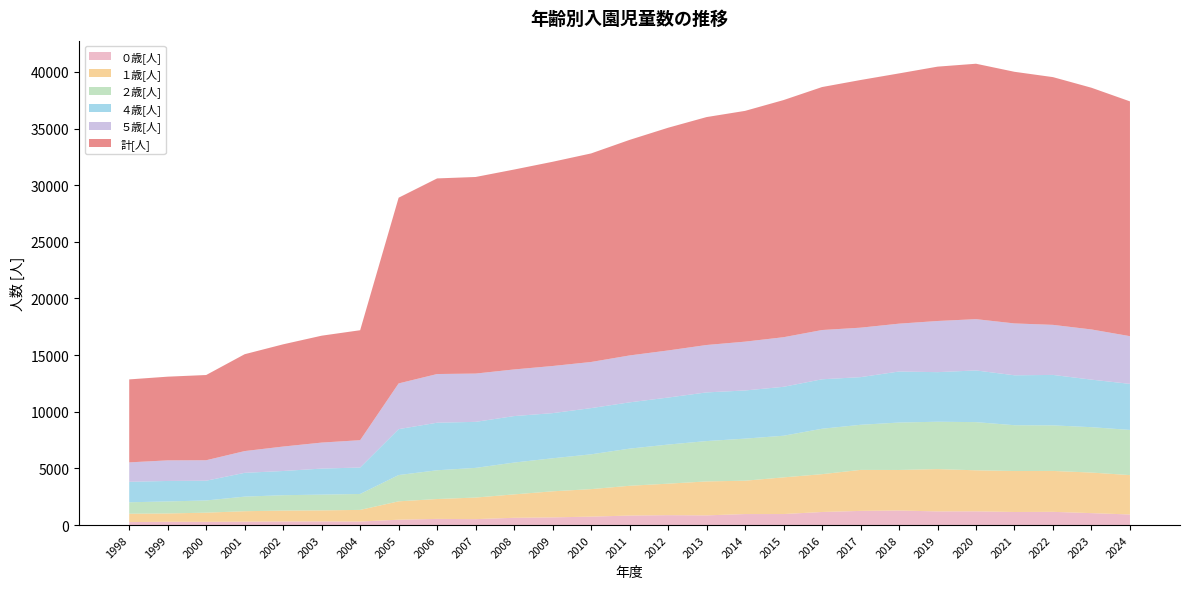

Reading right to left, extract all data points from this chart.

０歳[人]: 2024=934	2023=1054	2022=1167	2021=1153	2020=1212	2019=1206	2018=1283	2017=1250	2016=1154	2015=973	2014=972	2013=855	2012=874	2011=840	2010=744	2009=678	2008=642	2007=523	2006=544	2005=474	2004=310	2003=323	2002=317	2001=300	2000=284	1999=291	1998=263
１歳[人]: 2024=3476	2023=3581	2022=3611	2021=3617	2020=3622	2019=3733	2018=3580	2017=3619	2016=3339	2015=3236	2014=2944	2013=2997	2012=2780	2011=2628	2010=2428	2009=2302	2008=2066	2007=1906	2006=1755	2005=1621	2004=1029	2003=973	2002=962	2001=923	2000=811	1999=733	1998=739
２歳[人]: 2024=3987	2023=4004	2022=4022	2021=4043	2020=4251	2019=4181	2018=4186	2017=3981	2016=4008	2015=3675	2014=3713	2013=3561	2012=3450	2011=3278	2010=3071	2009=2914	2008=2808	2007=2618	2006=2537	2005=2319	2004=1406	2003=1391	2002=1356	2001=1287	2000=1076	1999=1062	1998=1008
４歳[人]: 2024=4064	2023=4197	2022=4452	2021=4406	2020=4563	2019=4376	2018=4504	2017=4206	2016=4366	2015=4319	2014=4250	2013=4296	2012=4150	2011=4085	2010=4079	2009=3985	2008=4103	2007=4062	2006=4198	2005=4053	2004=2335	2003=2297	2002=2137	2001=2100	2000=1743	1999=1806	1998=1808
５歳[人]: 2024=4211	2023=4429	2022=4418	2021=4578	2020=4527	2019=4516	2018=4223	2017=4366	2016=4348	2015=4377	2014=4310	2013=4184	2012=4157	2011=4140	2010=4072	2009=4160	2008=4116	2007=4262	2006=4297	2005=4036	2004=2412	2003=2296	2002=2158	2001=1920	2000=1807	1999=1818	1998=1715
計[人]: 2024=20724	2023=21335	2022=21867	2021=22210	2020=22544	2019=22450	2018=22089	2017=21860	2016=21446	2015=20931	2014=20369	2013=20118	2012=19658	2011=19026	2010=18408	2009=18026	2008=17645	2007=17352	2006=17266	2005=16392	2004=9705	2003=9435	2002=9023	2001=8550	2000=7523	1999=7388	1998=7323